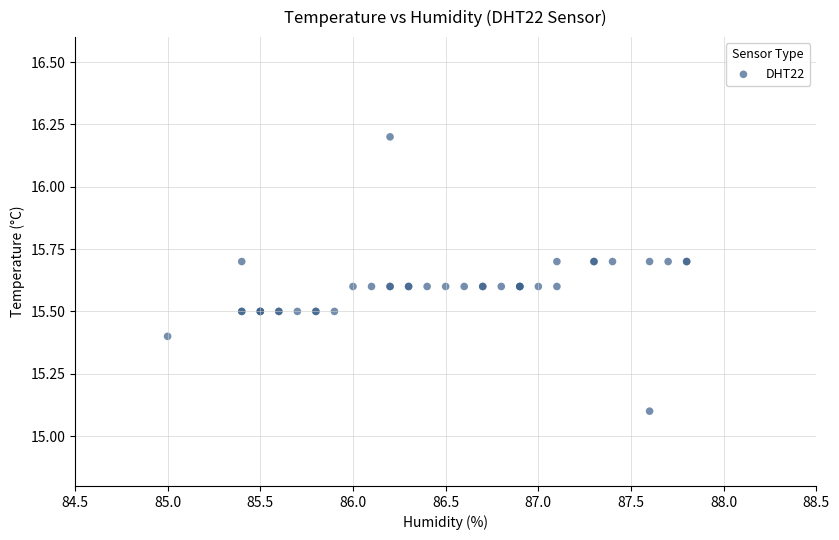

What Y value in the scatter plot is closest to 15?

15.1